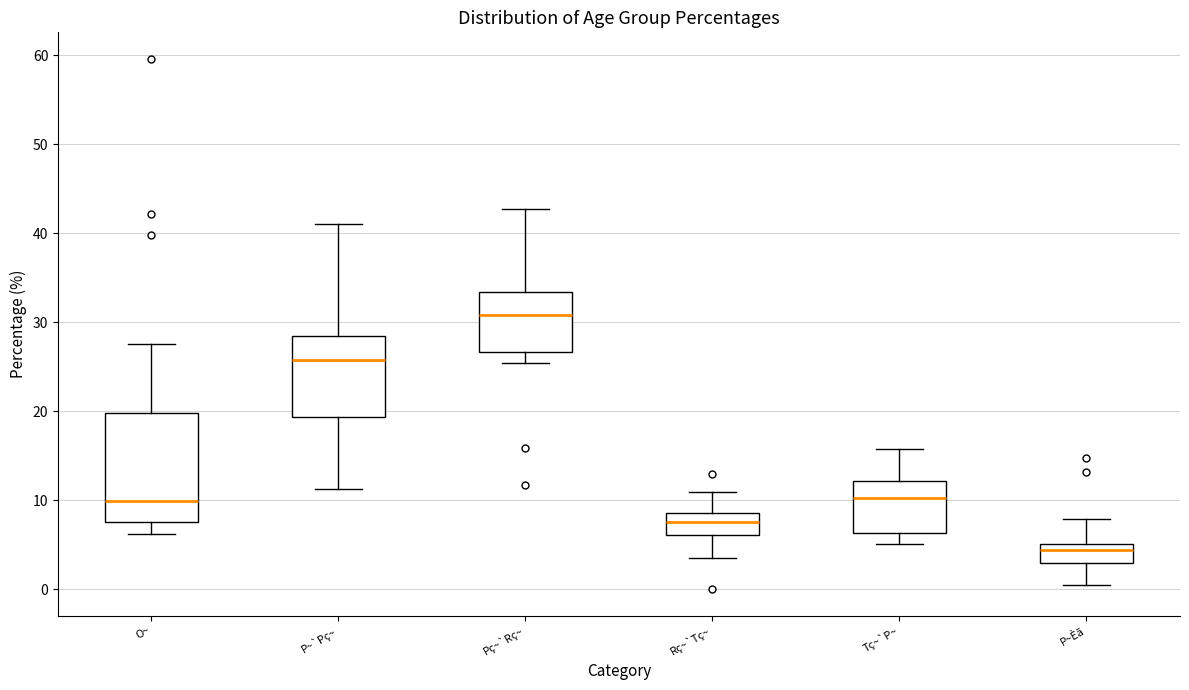

Which box is the tallest, from its lower edge to its upper edge?

O~